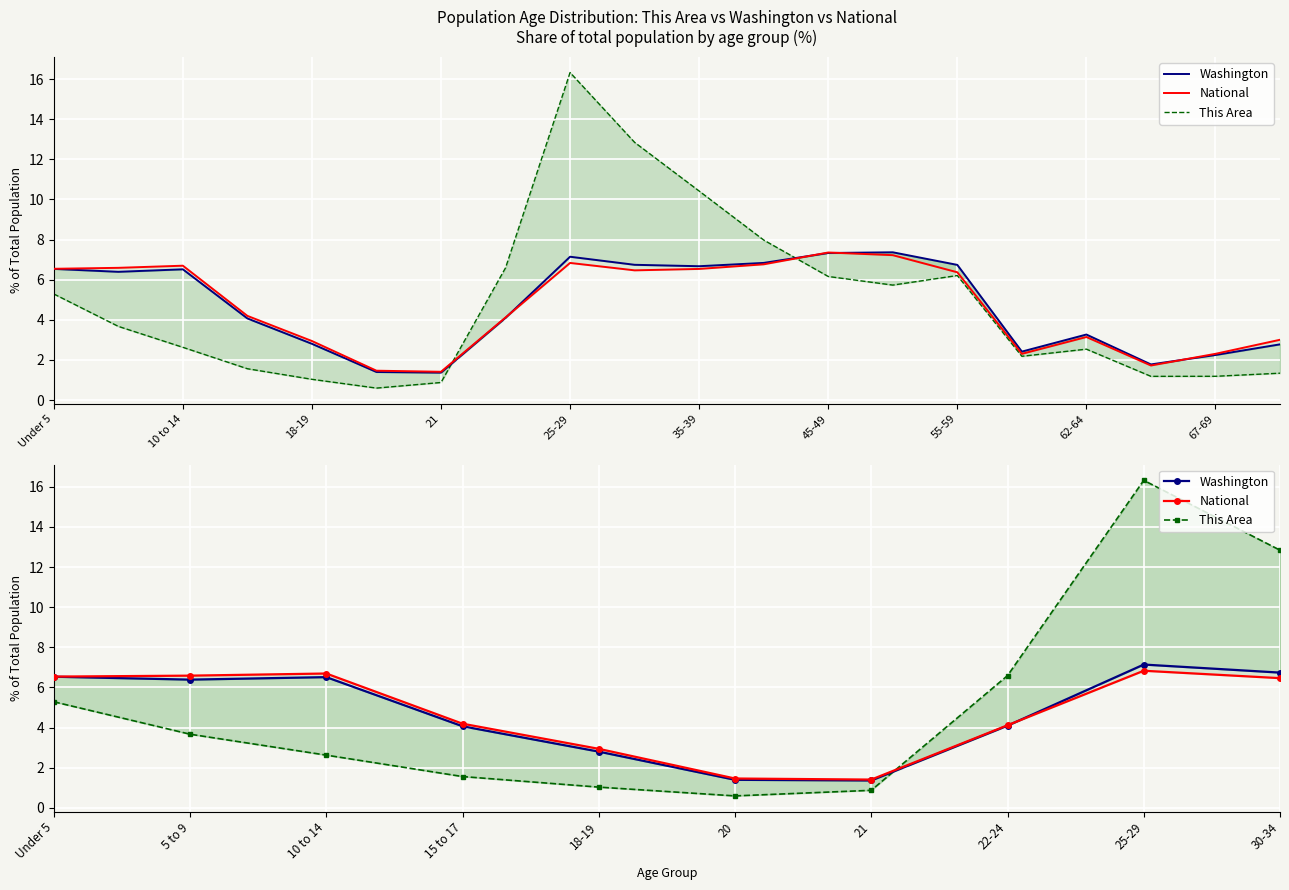

What is the smallest value displayed?

0.6